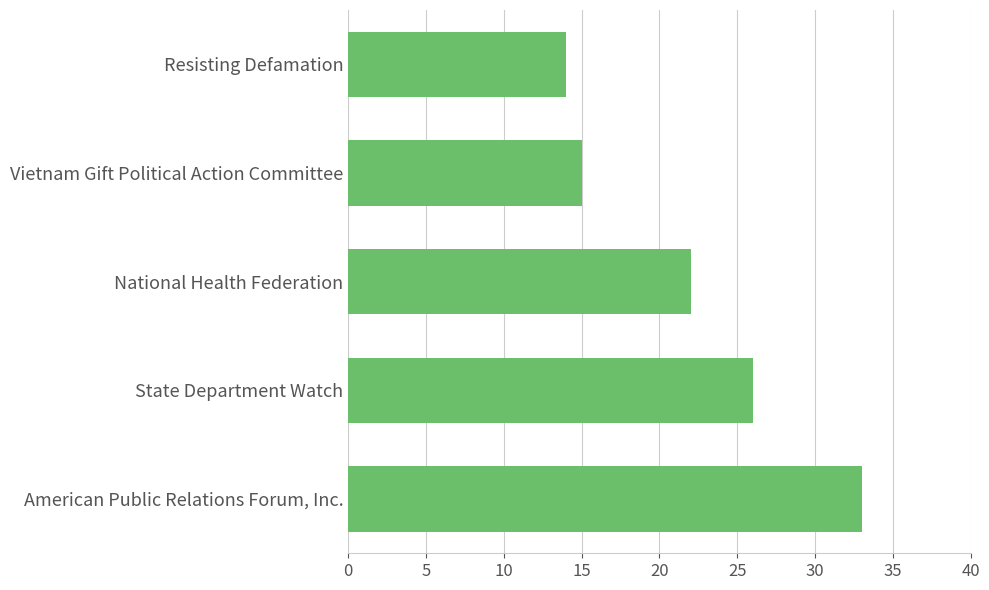

Which has a higher value, Vietnam Gift Political Action Committee or American Public Relations Forum, Inc.?

American Public Relations Forum, Inc.